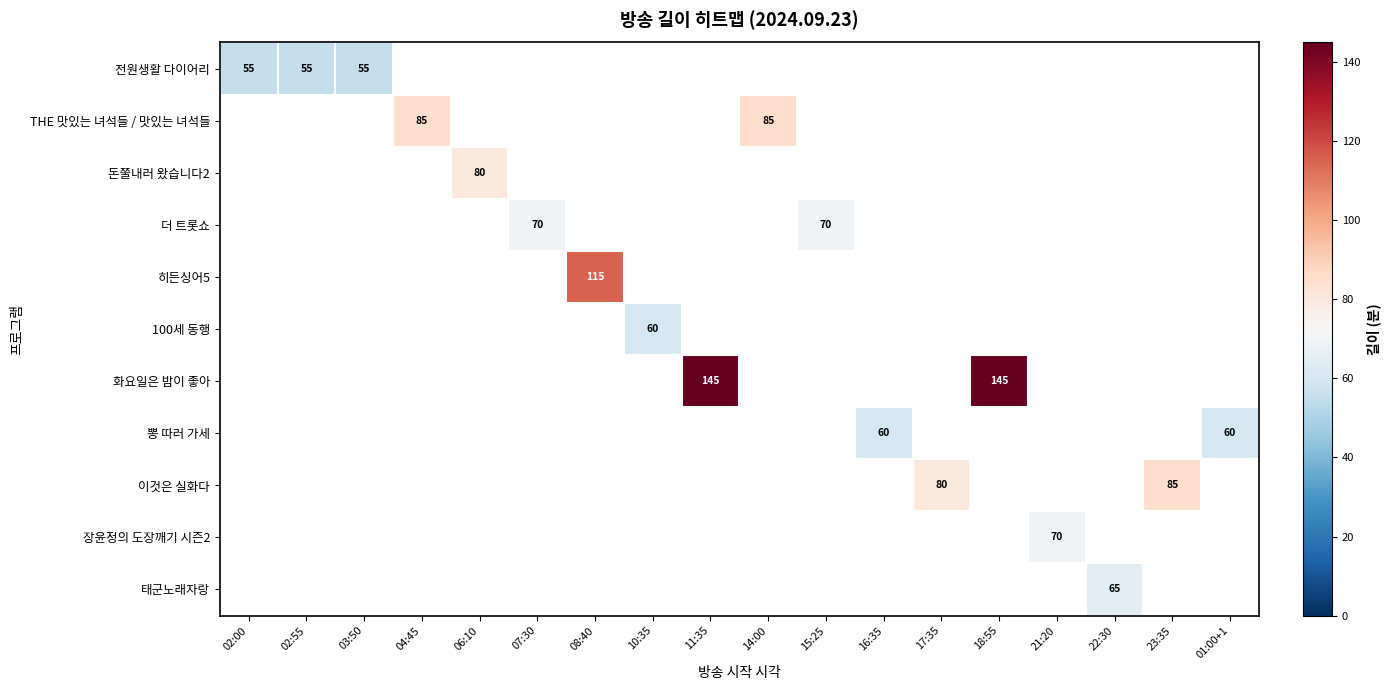

What is the greatest value displayed?

145.0